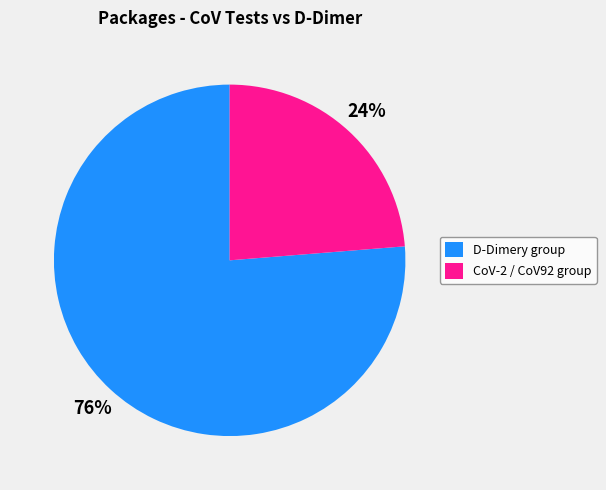

To the nearest percent, what is the average slice percentage?

50%